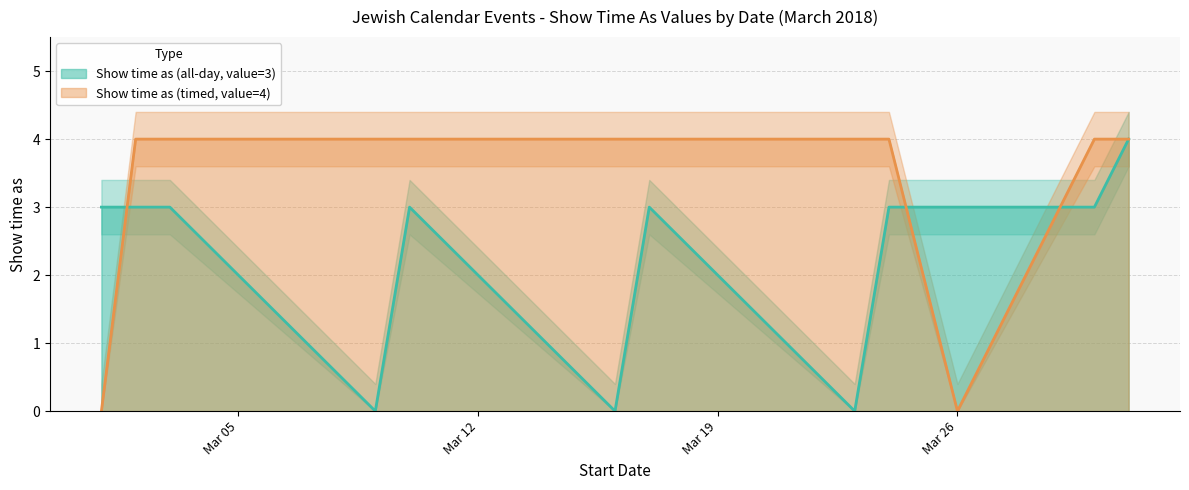

Where is the first local minimum for Show time as (all-day, value=3)?

3/9/2018